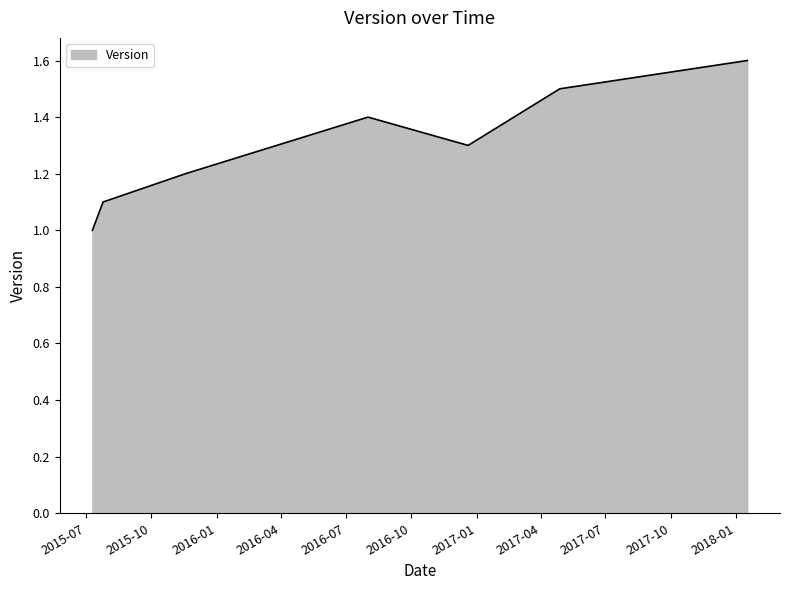

What is the smallest value displayed?

1.0